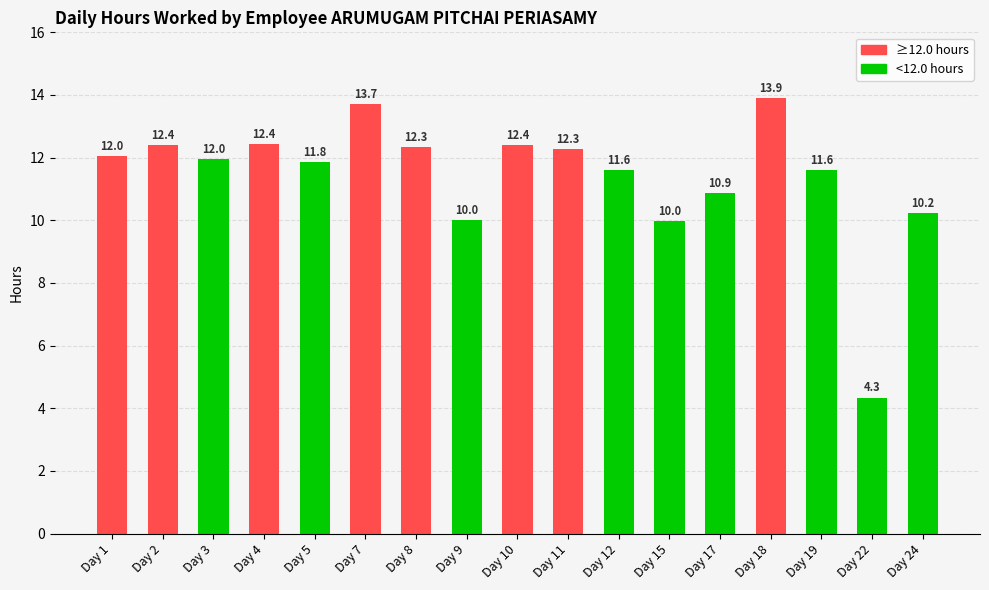

Read the value at Day 11.

12.3